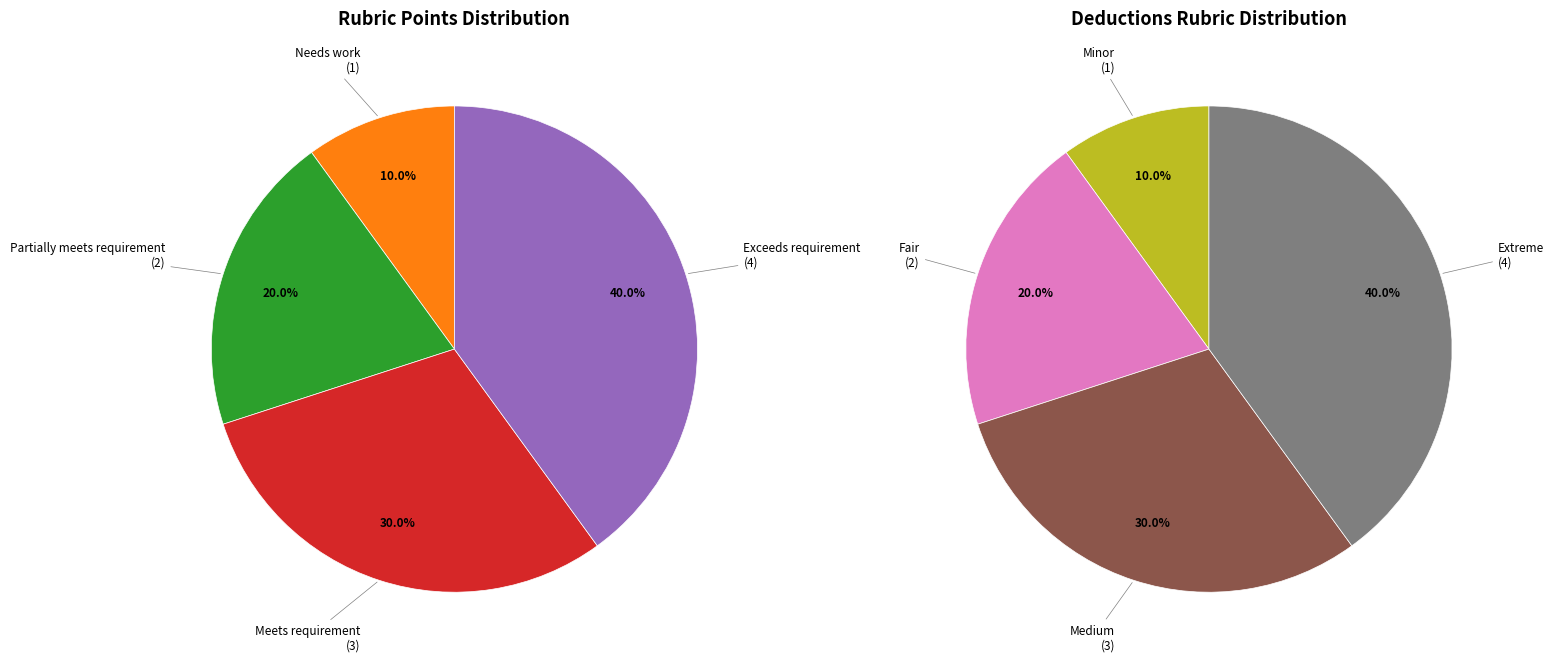

True or false: Needs work accounts for 3% of the total.

False